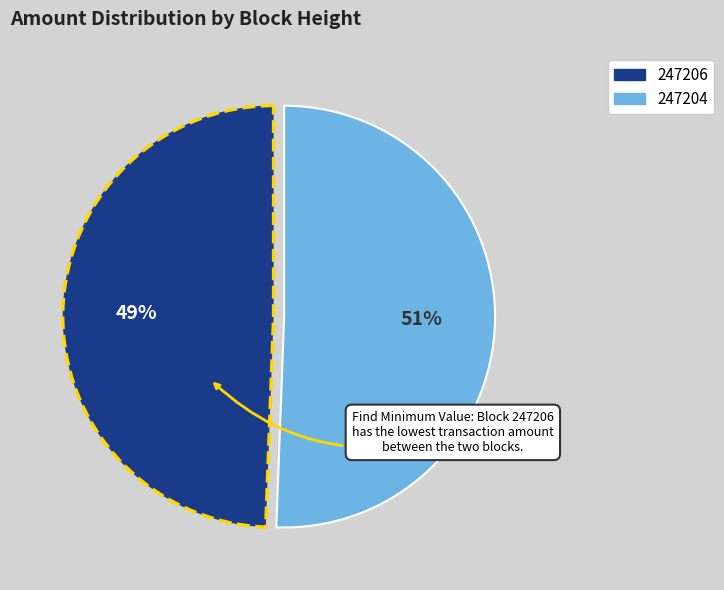

Which category accounts for the majority?

247204